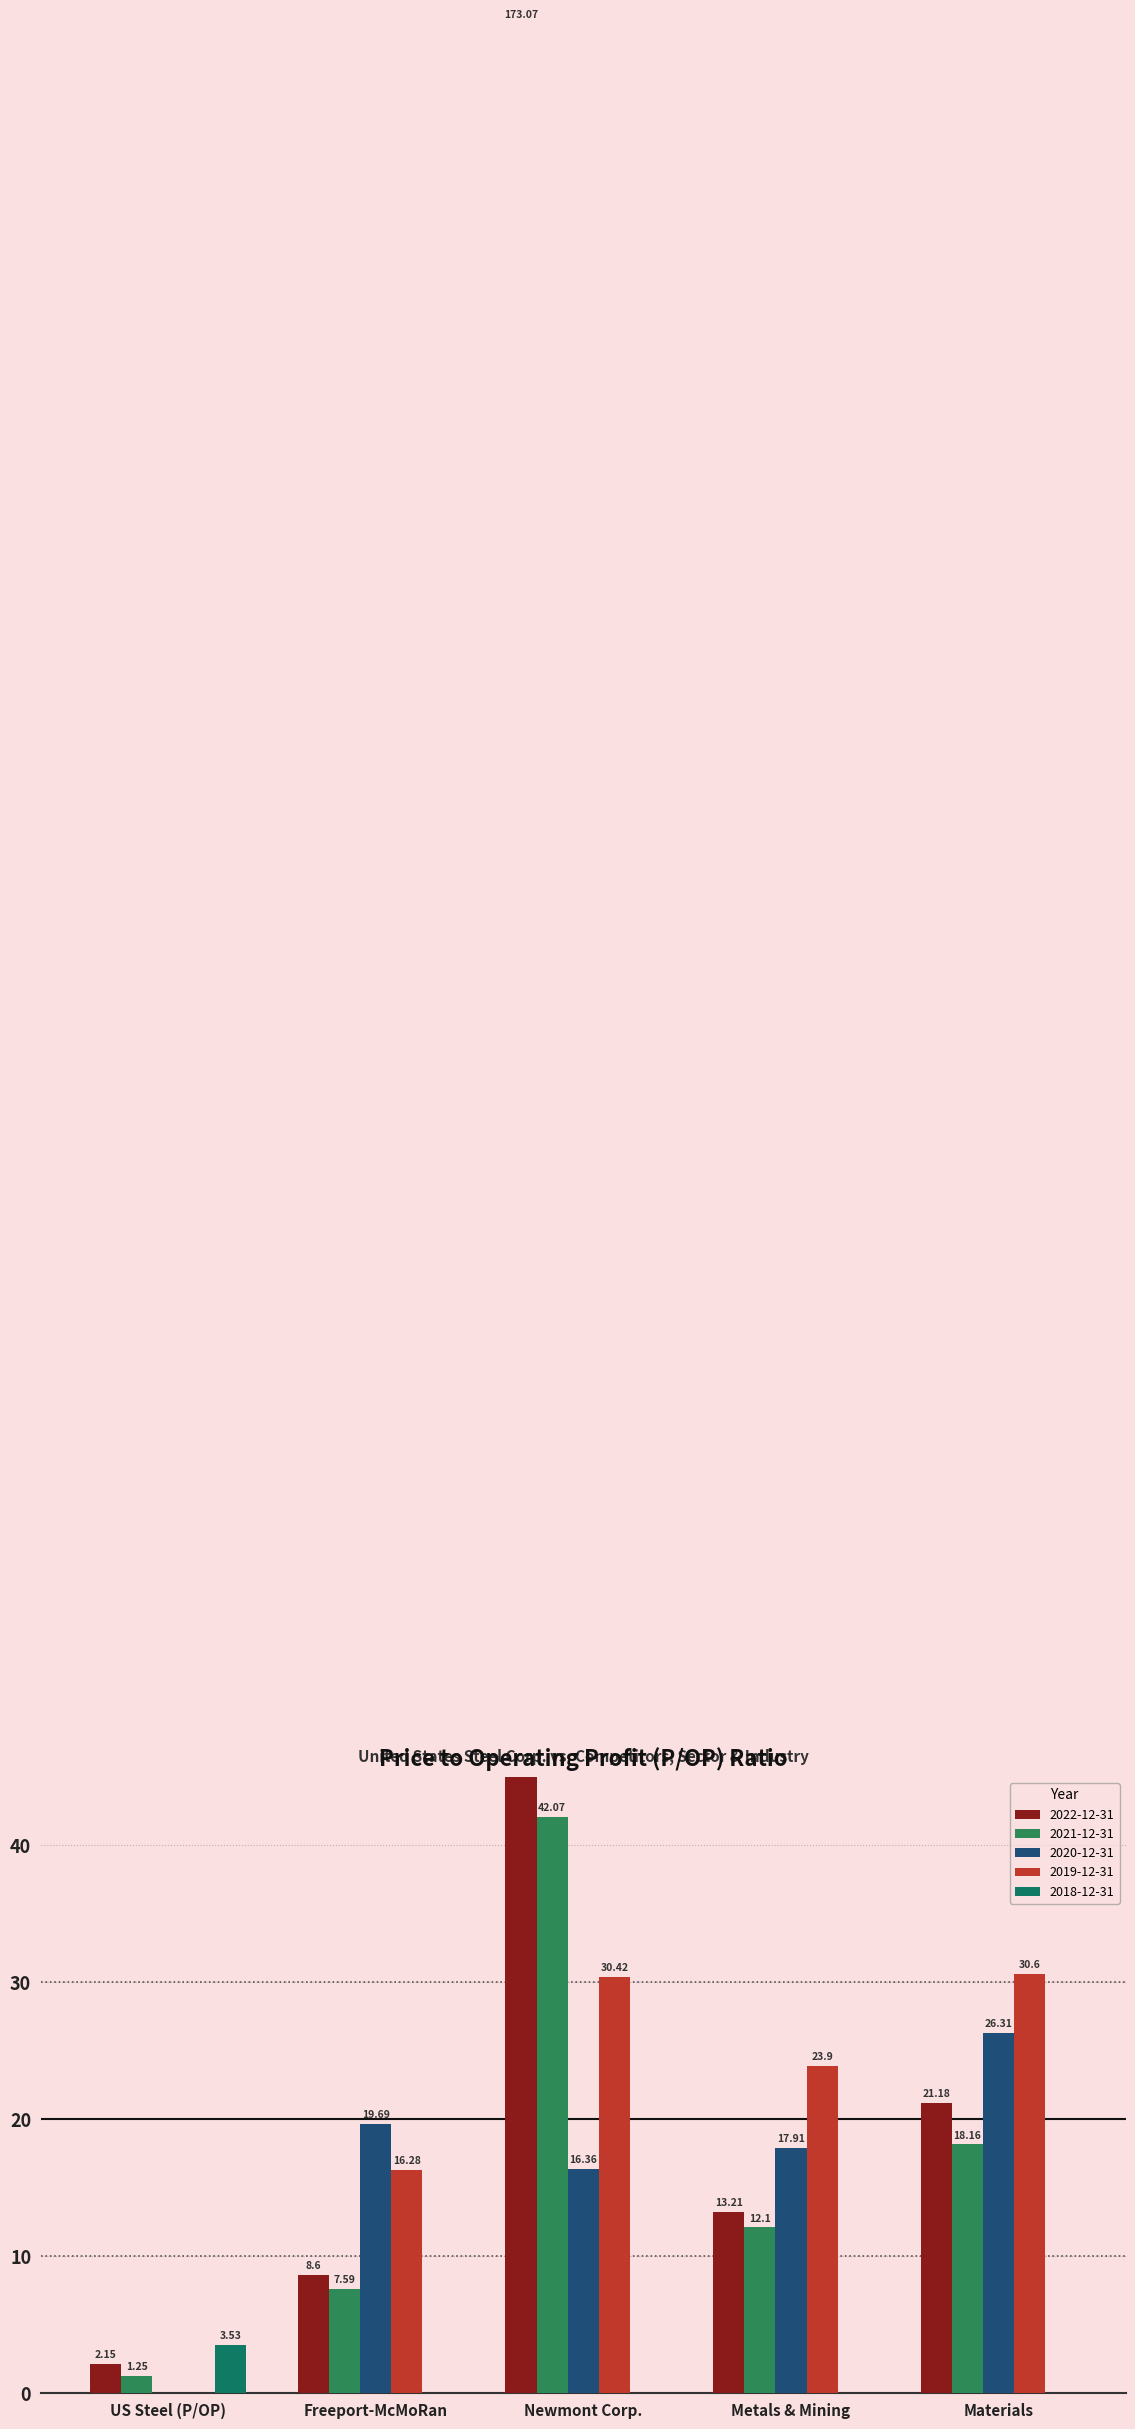

What is the maximum value for 2022-12-31?

173.1